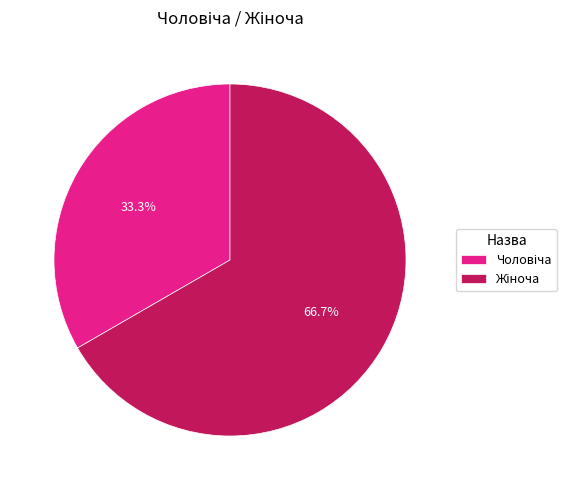

Is there any slice that represents more than half of the pie?

Yes